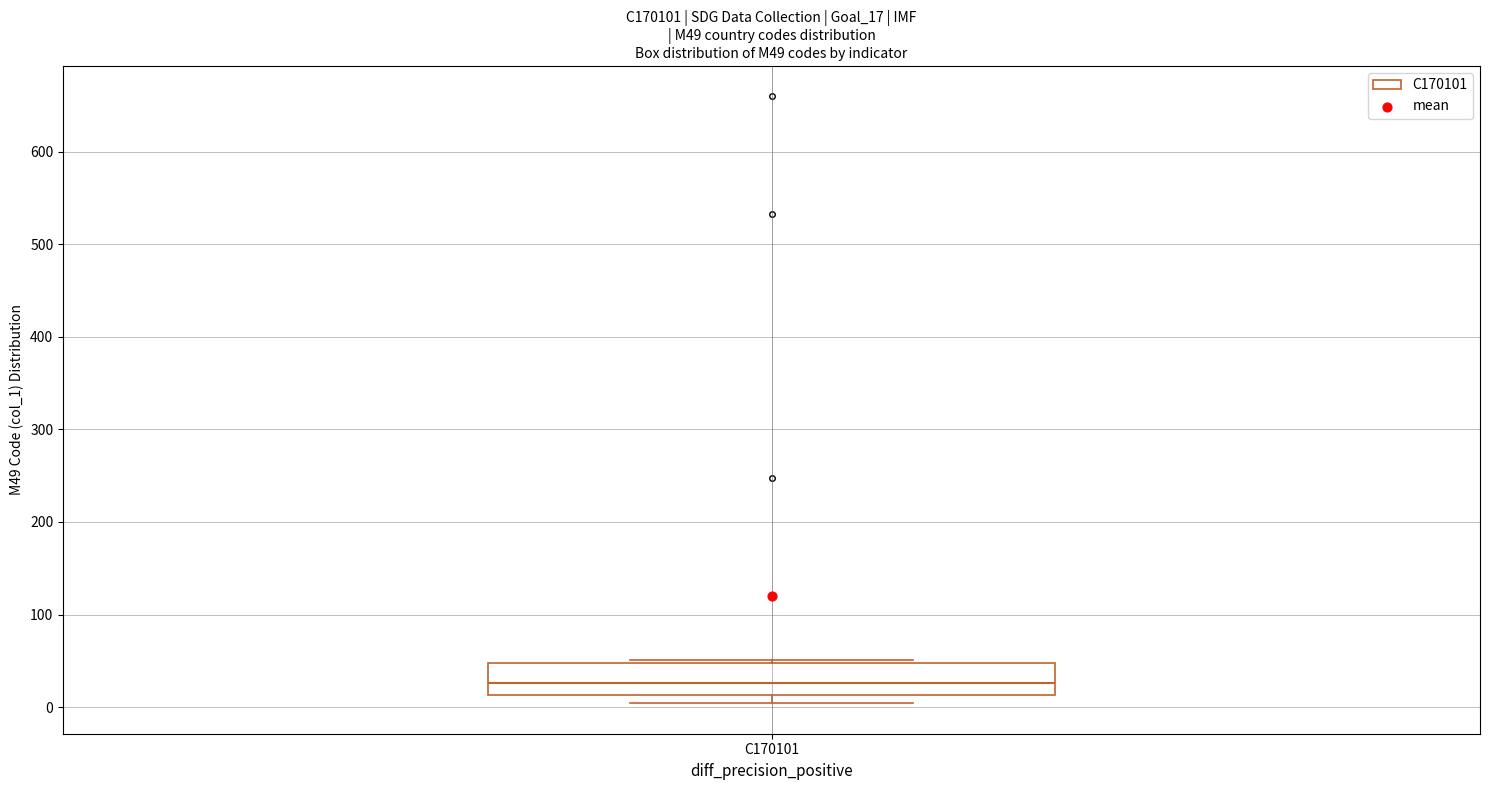

Read this box plot against the y-axis: the position of the median line, the range covered by the box, and the ends of both whiskers. The values are not printed on the chart, so give them approximately, as read against the axis.

median 30, box 10 to 50, whiskers 0 to 50 (just above the box's upper edge)